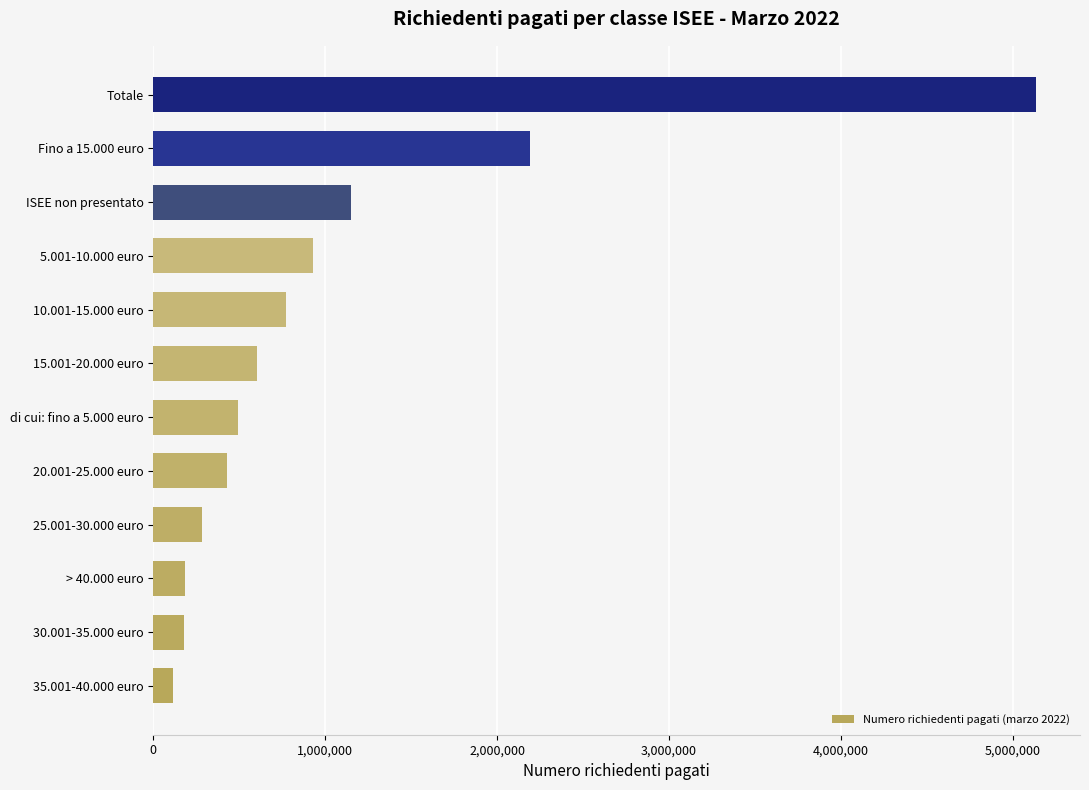

What is the maximum value shown in the chart?

5133189